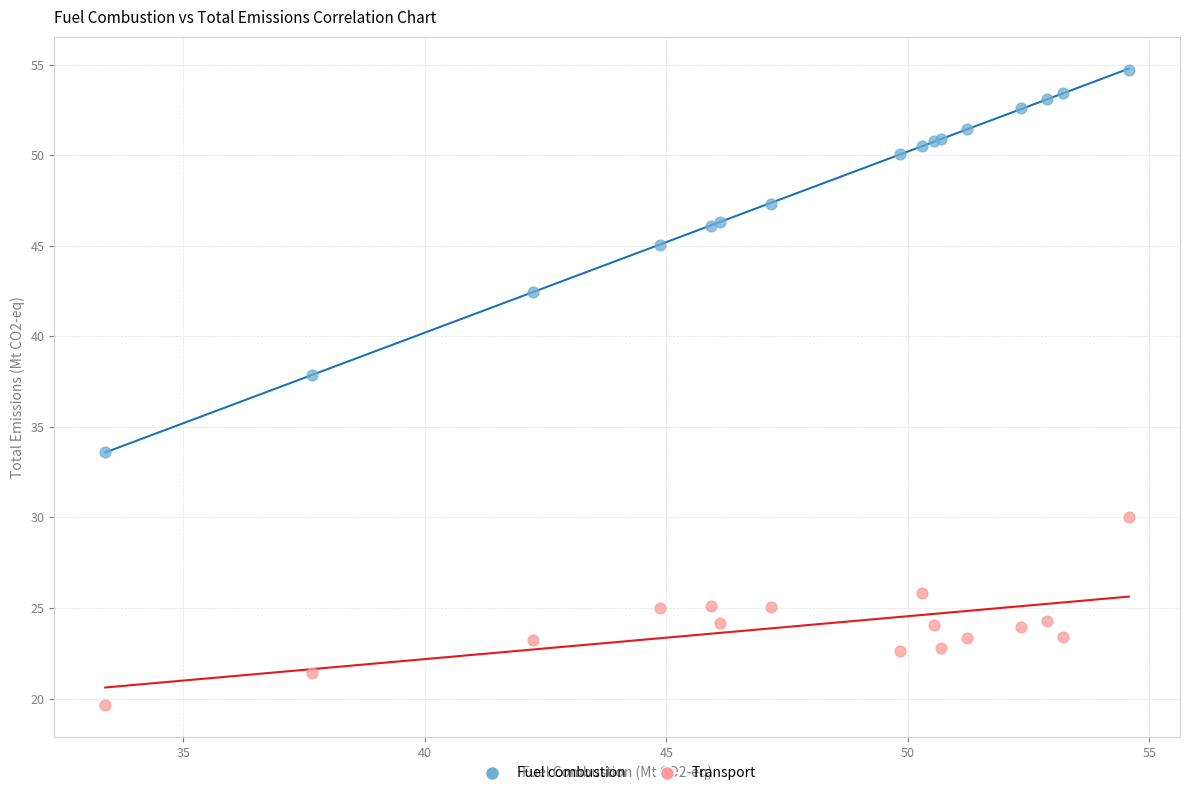

Across all series, what Y value is closest to 37?

37.9